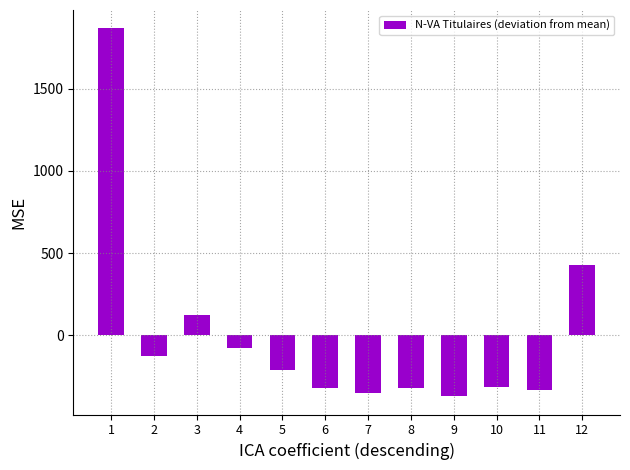

What is the difference between the maximum and minimum values?

2235.0